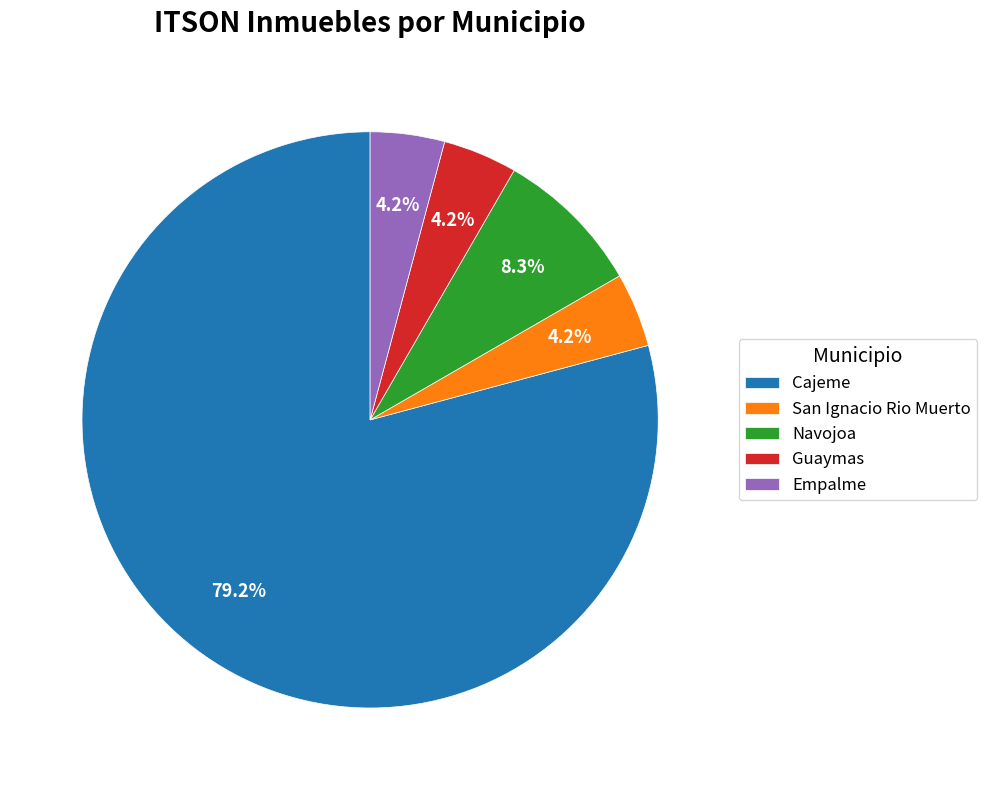

To the nearest percent, what is the combined percentage of Cajeme and Empalme?

83%